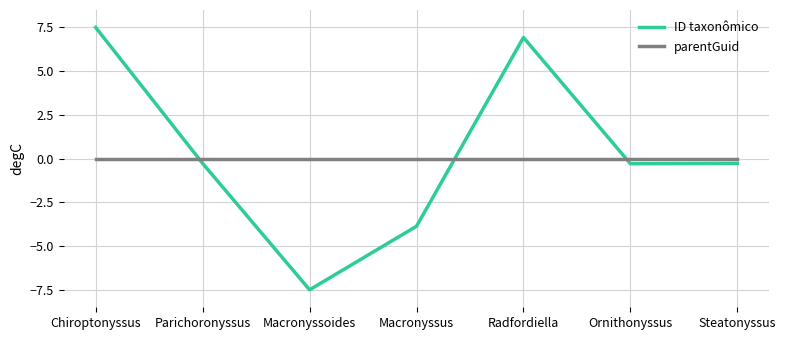

How many values in ID taxonômico are below zero?

5